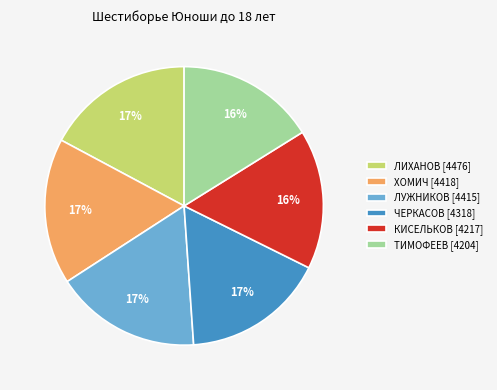

The ТИМОФЕЕВ [4204] slice represents 23% of the pie. True or false?

False